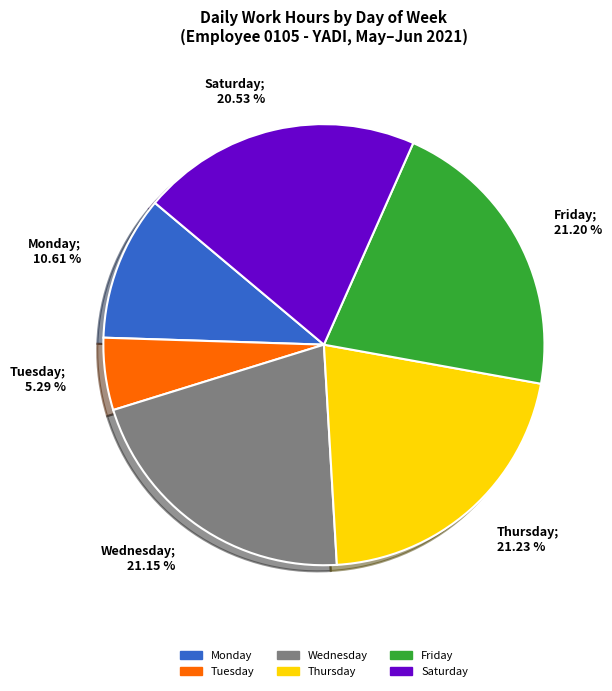

How many segments does this pie chart have?

6